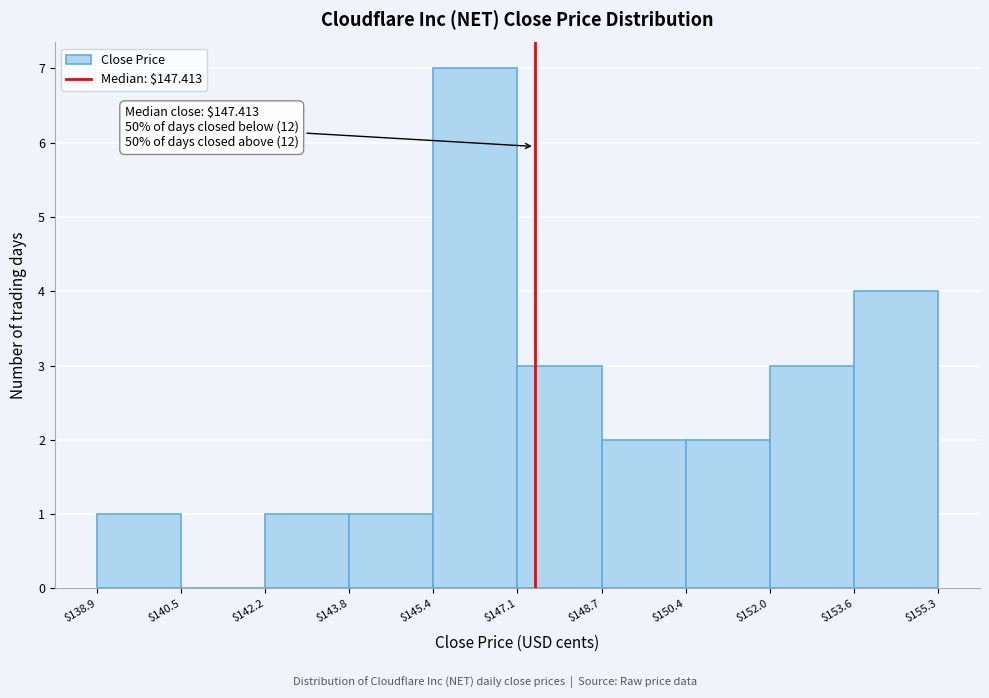

Which range on the x-axis has the tallest bar?

$145.4 to $147.1